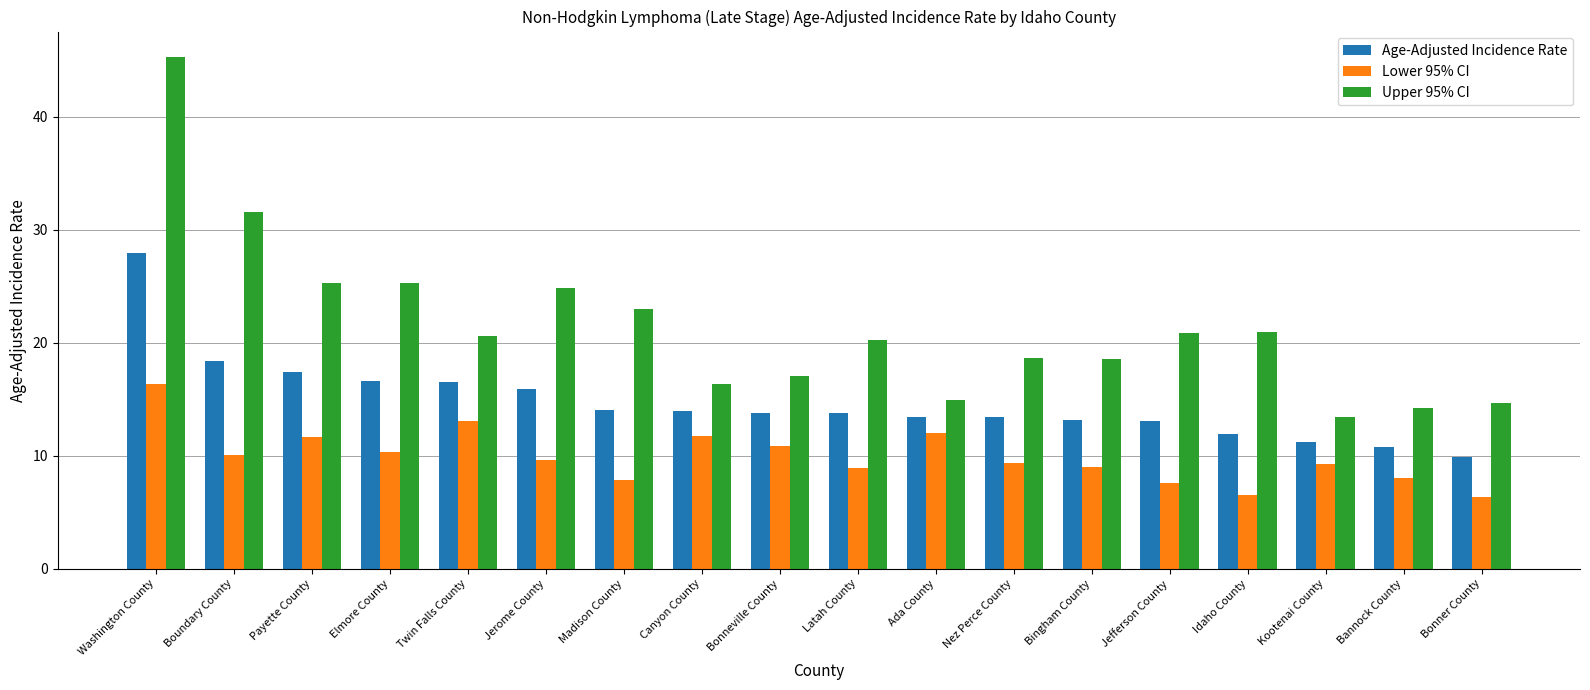

Read the Age-Adjusted Incidence Rate value at Bonner County.

9.9